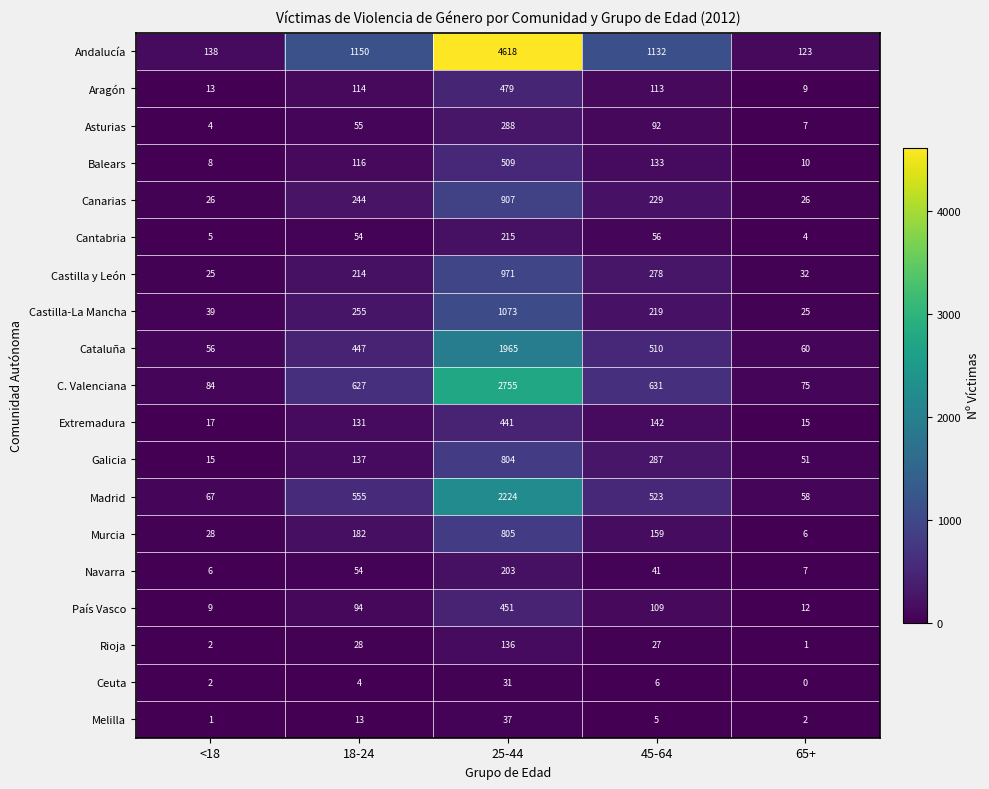

Count the number of data series in this chart.

19